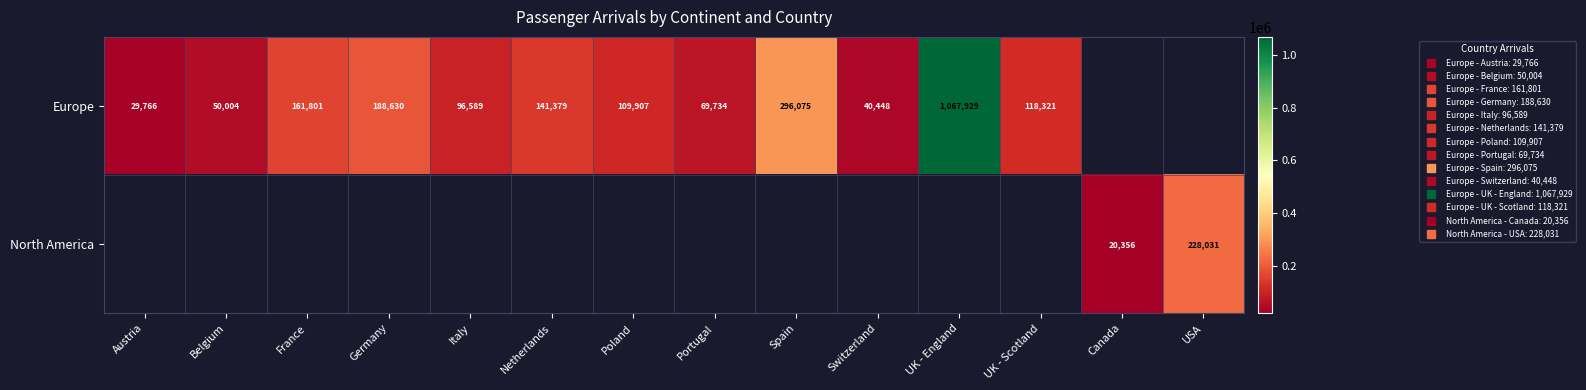

What is the difference between the Europe values at Belgium and Portugal?

19730.0